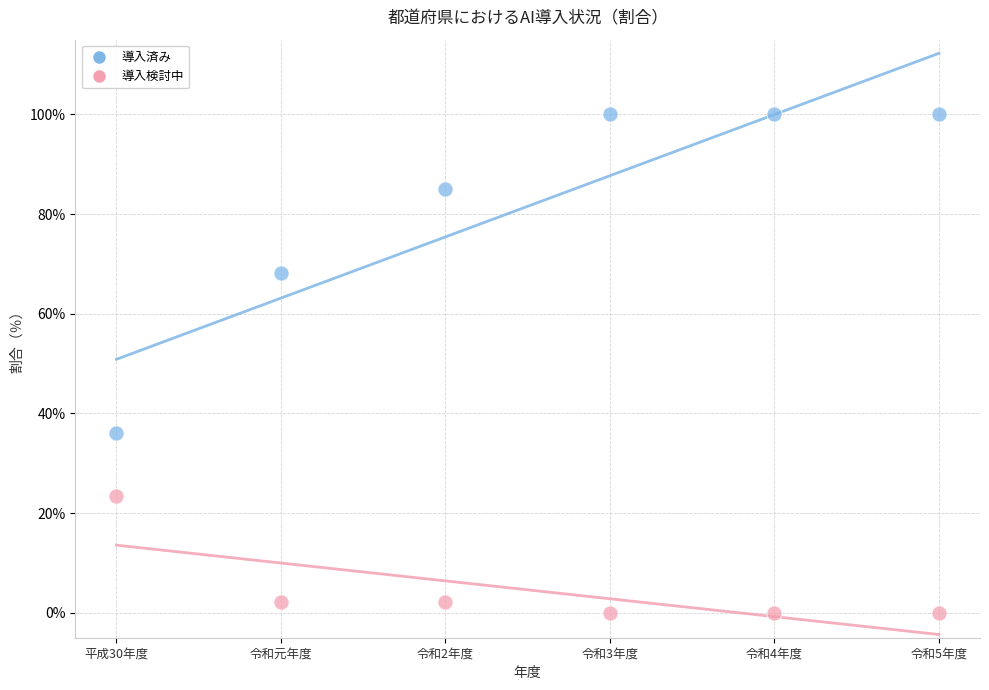

Which series contains the lowest Y value?

導入検討中